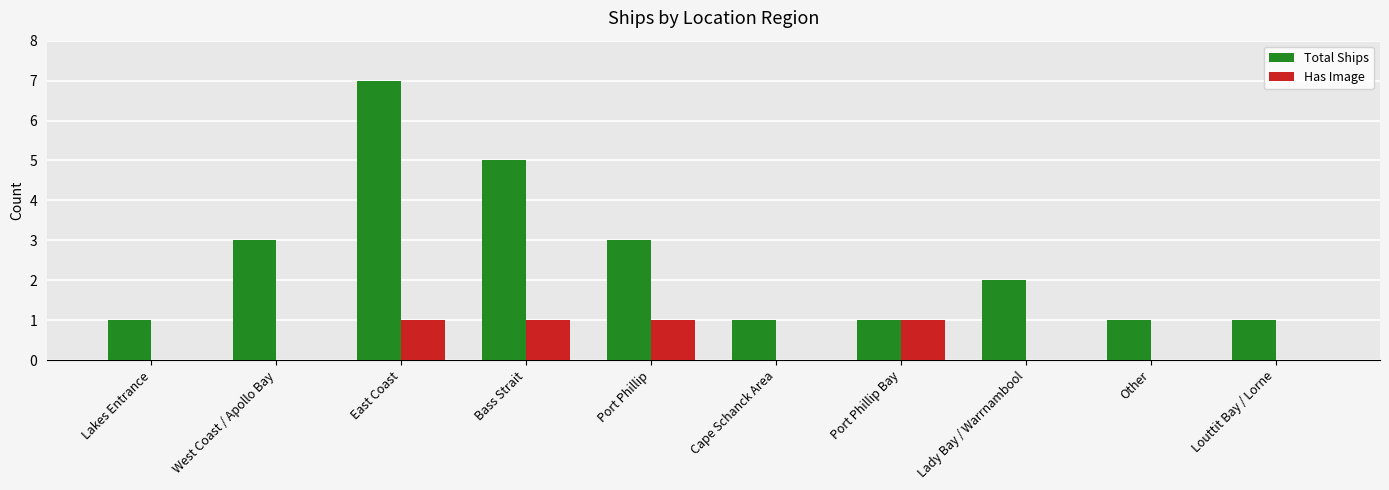

Reading left to right, extract all data points from this chart.

Total Ships: Lakes Entrance=1	West Coast / Apollo Bay=3	East Coast=7	Bass Strait=5	Port Phillip=3	Cape Schanck Area=1	Port Phillip Bay=1	Lady Bay / Warrnambool=2	Other=1	Louttit Bay / Lorne=1
Has Image: Lakes Entrance=0	West Coast / Apollo Bay=0	East Coast=1	Bass Strait=1	Port Phillip=1	Cape Schanck Area=0	Port Phillip Bay=1	Lady Bay / Warrnambool=0	Other=0	Louttit Bay / Lorne=0